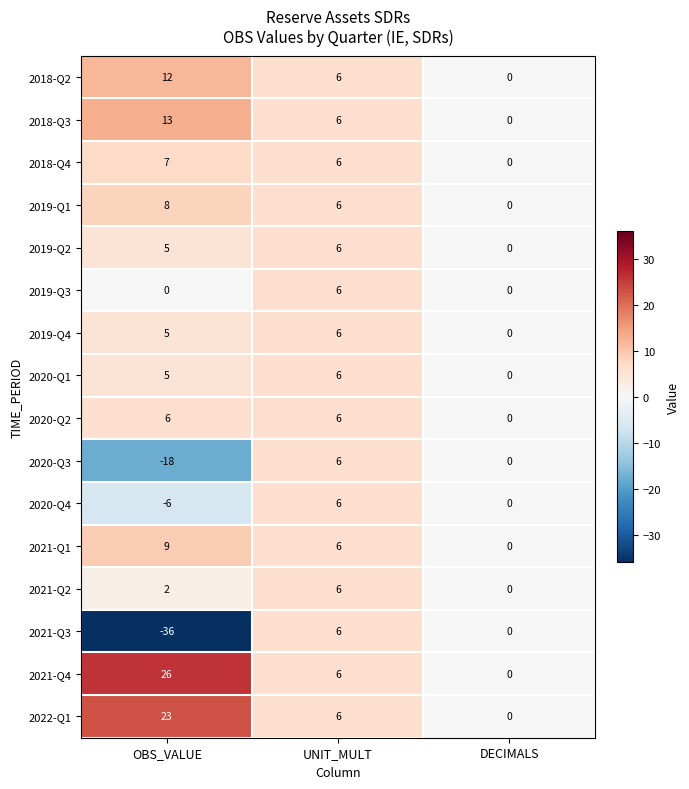

How many 2020-Q1 values are between 0 and 6?

3